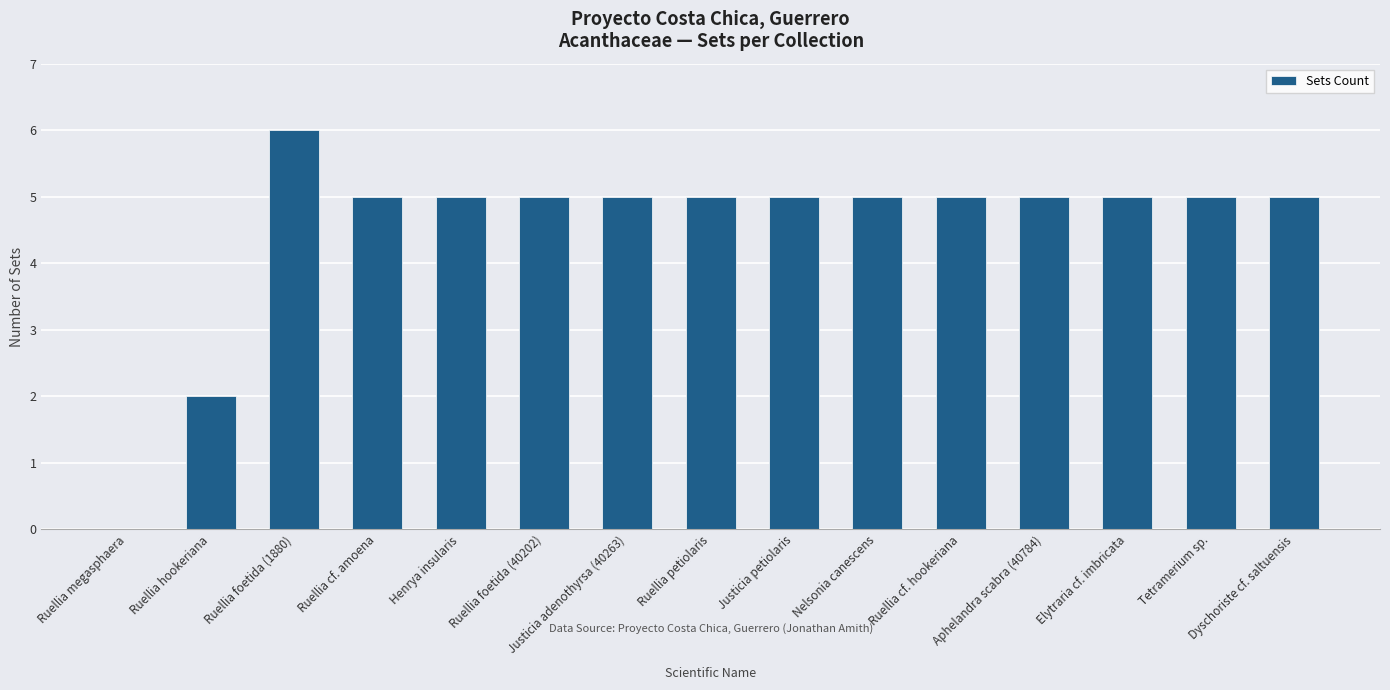

How many series are shown in this chart?

1